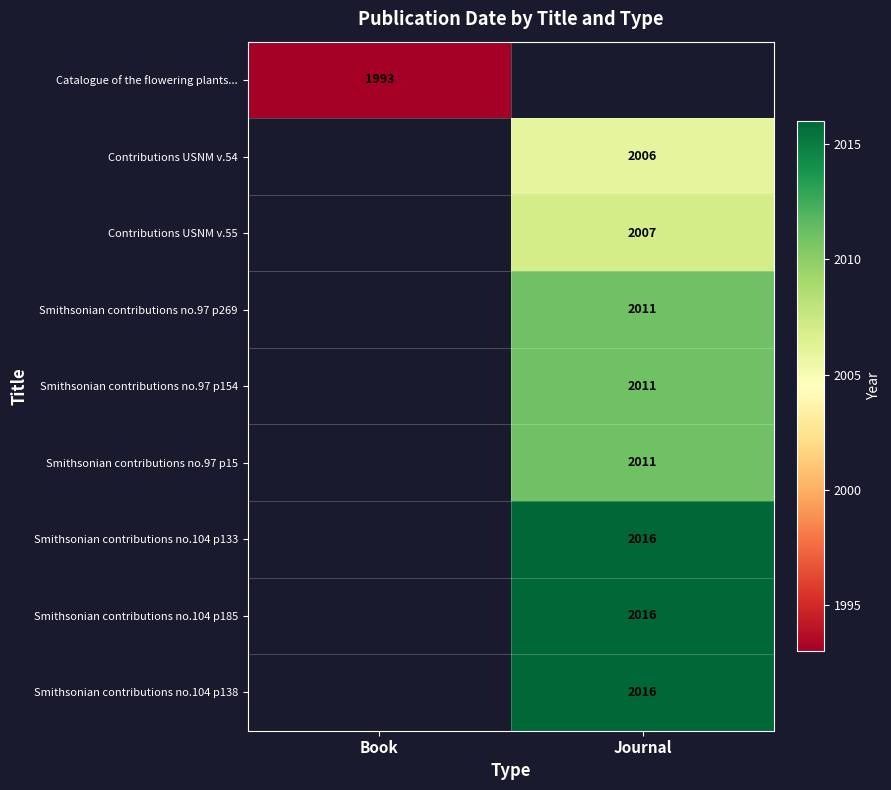

True or false: Smithsonian contributions no.97 p269 has a value of 897.2 at Journal.

False